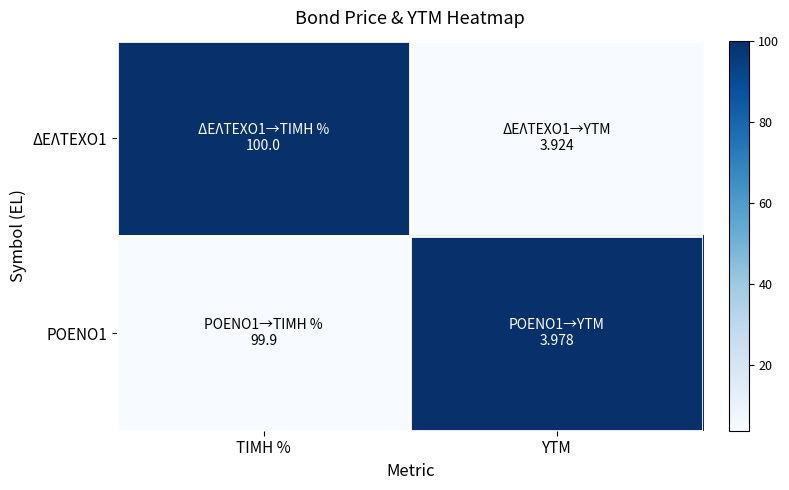

Reading left to right, what are all the values shown in this chart?

ΔΕΛΤΕΧΟ1: ΤΙΜΗ %=1	YTM=0
ΡΟΕΝΟ1: ΤΙΜΗ %=0	YTM=1